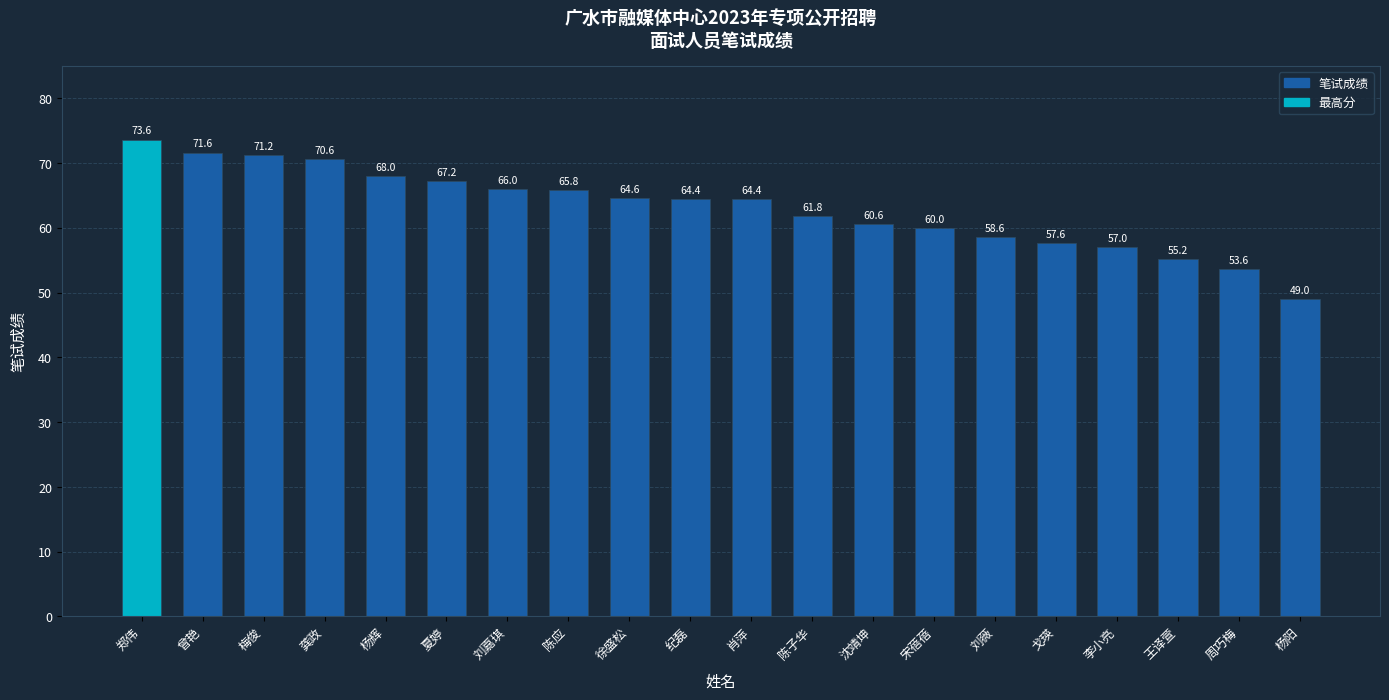

What position from the left is 杨辉?

5